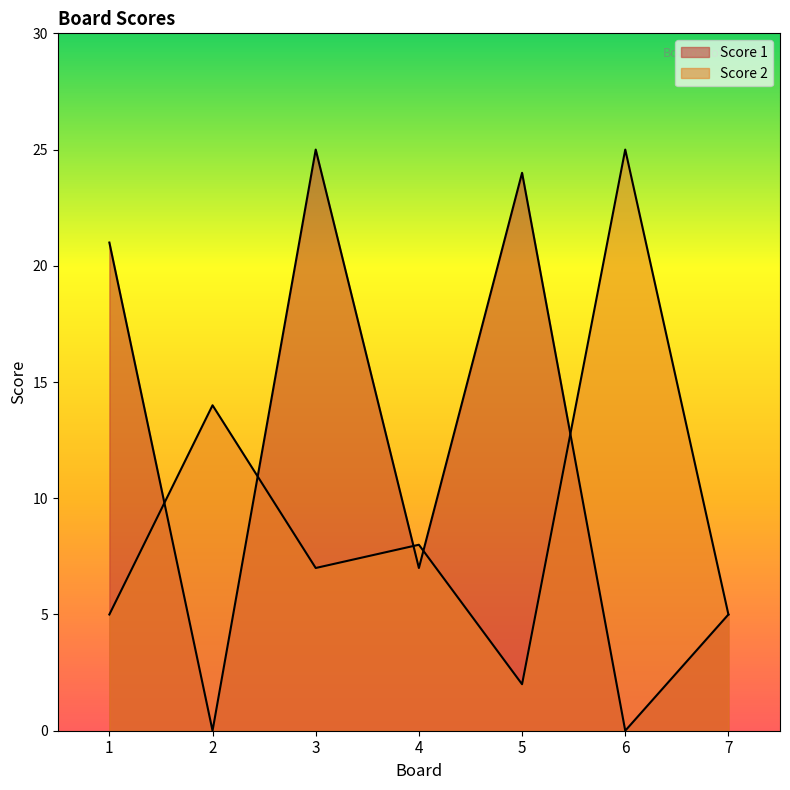

Rank the series by their maximum value, from lowest to highest.

Score 1, Score 2